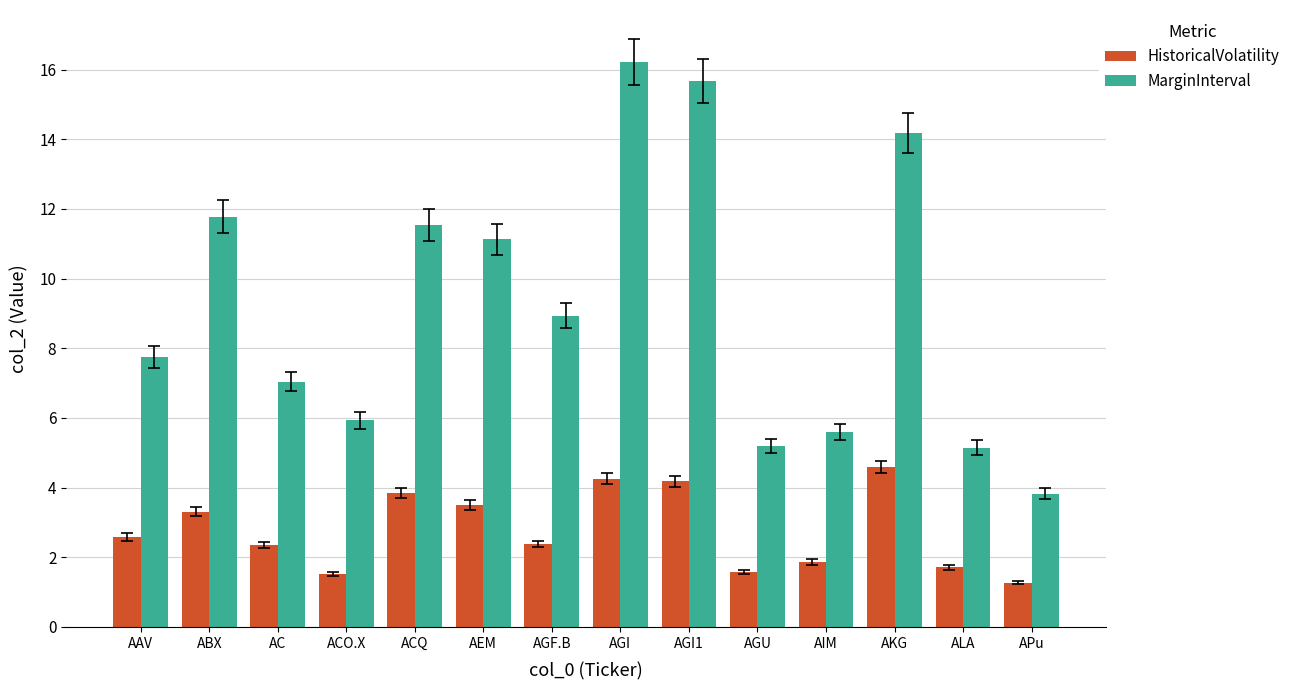

What is the lowest value of the MarginInterval series?

3.8